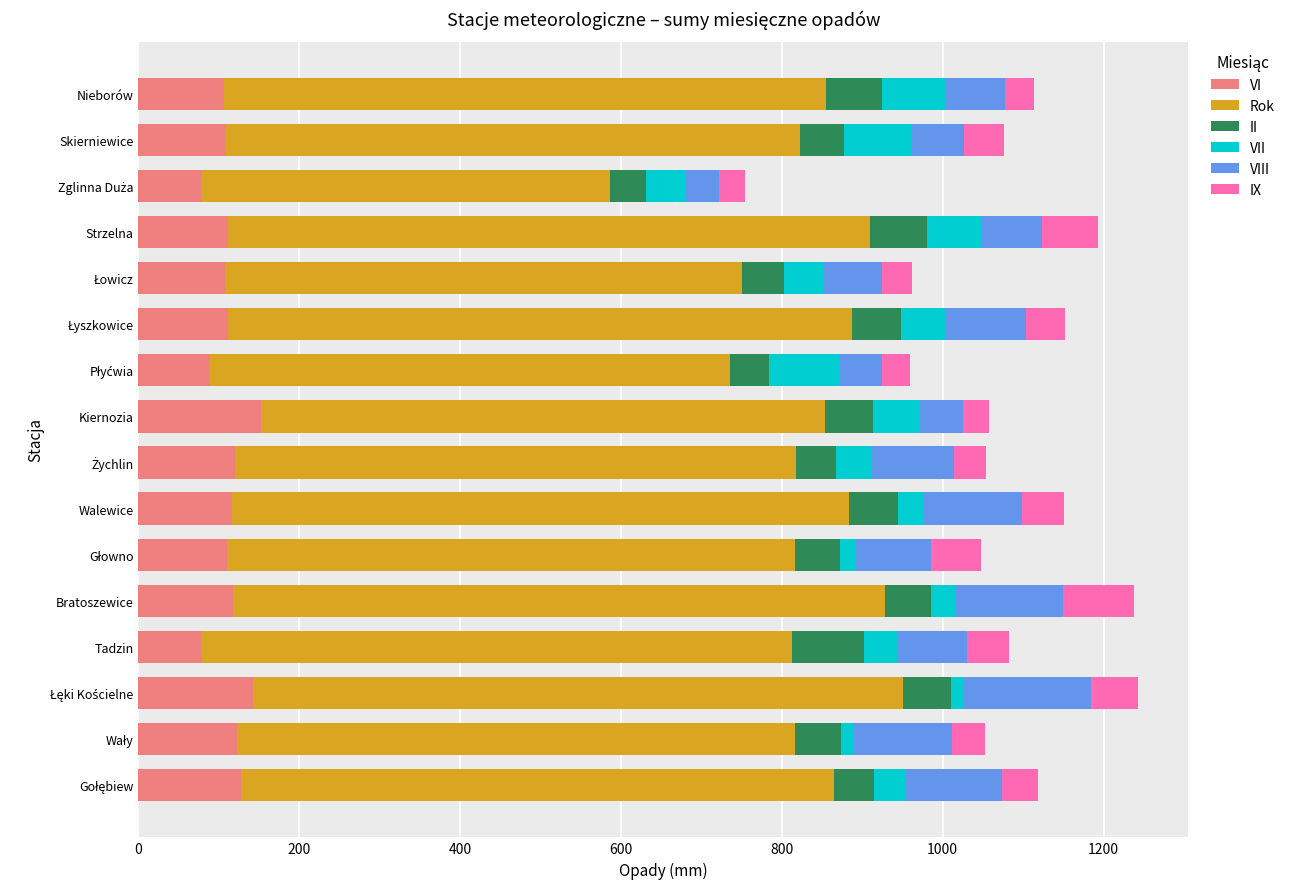

What is the difference between the maximum and second lowest values in the VI series?

74